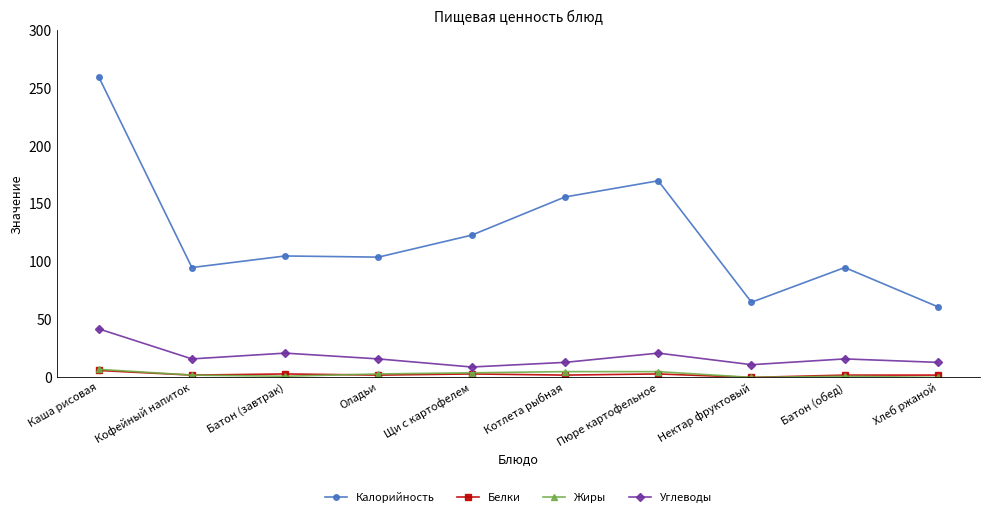

How many interior local peaks does the Углеводы series have?

3